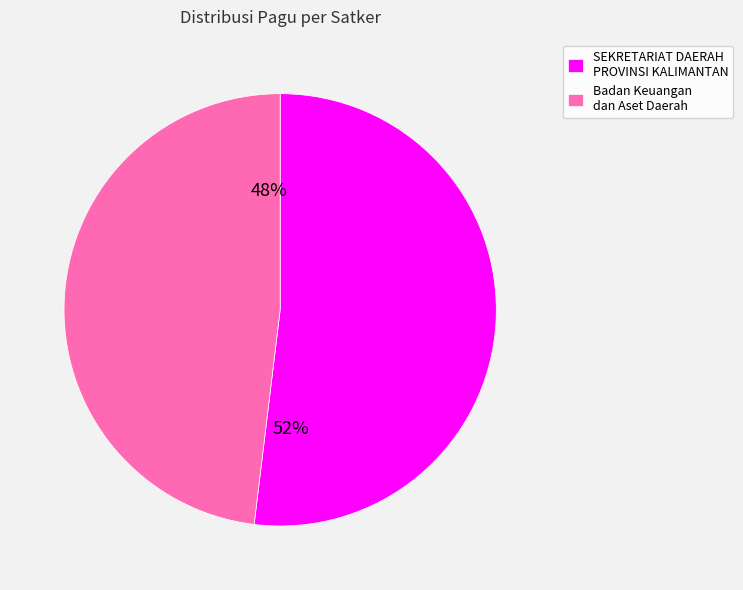

To the nearest percent, what is the difference between the largest and smallest slice percentages?

4%